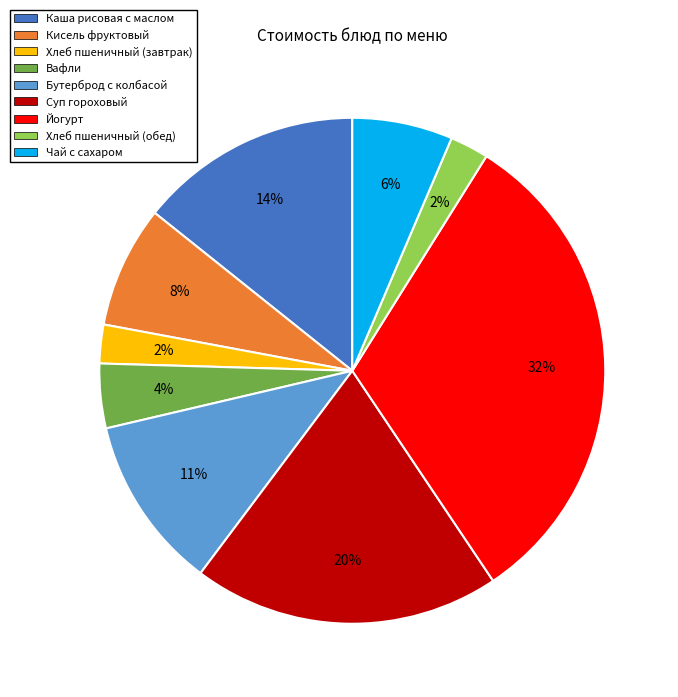

What percentage is the Йогурт slice, to the nearest percent?

32%